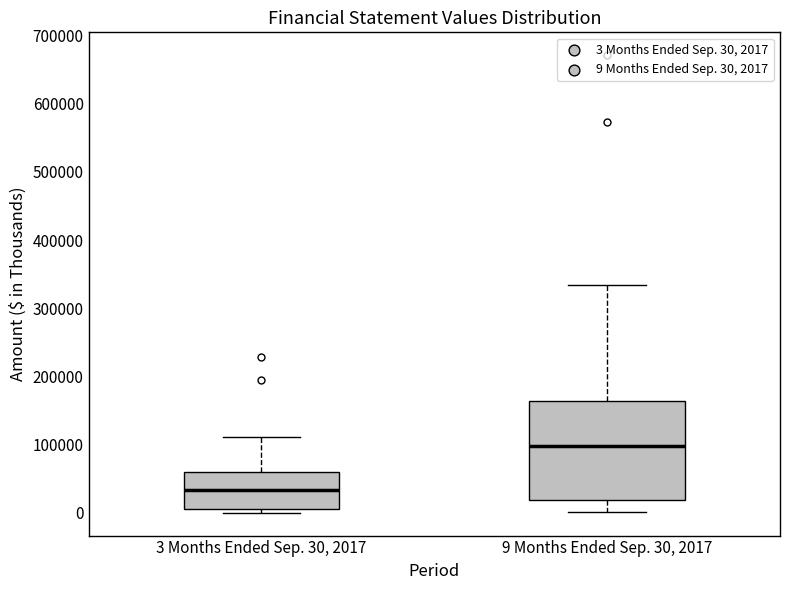

Where does the lower whisker of the box for 9 Months Ended Sep. 30, 2017 end on the y-axis? The values are not printed on the chart, so give them approximately, as read against the axis.

0